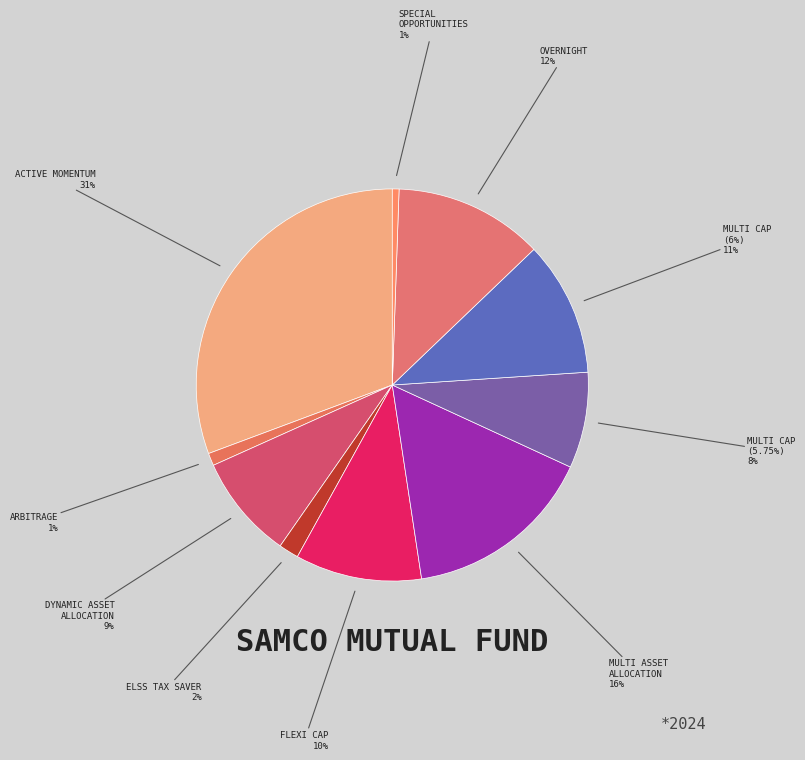

To the nearest percent, what is the difference between the largest and smallest slice percentages?

30%